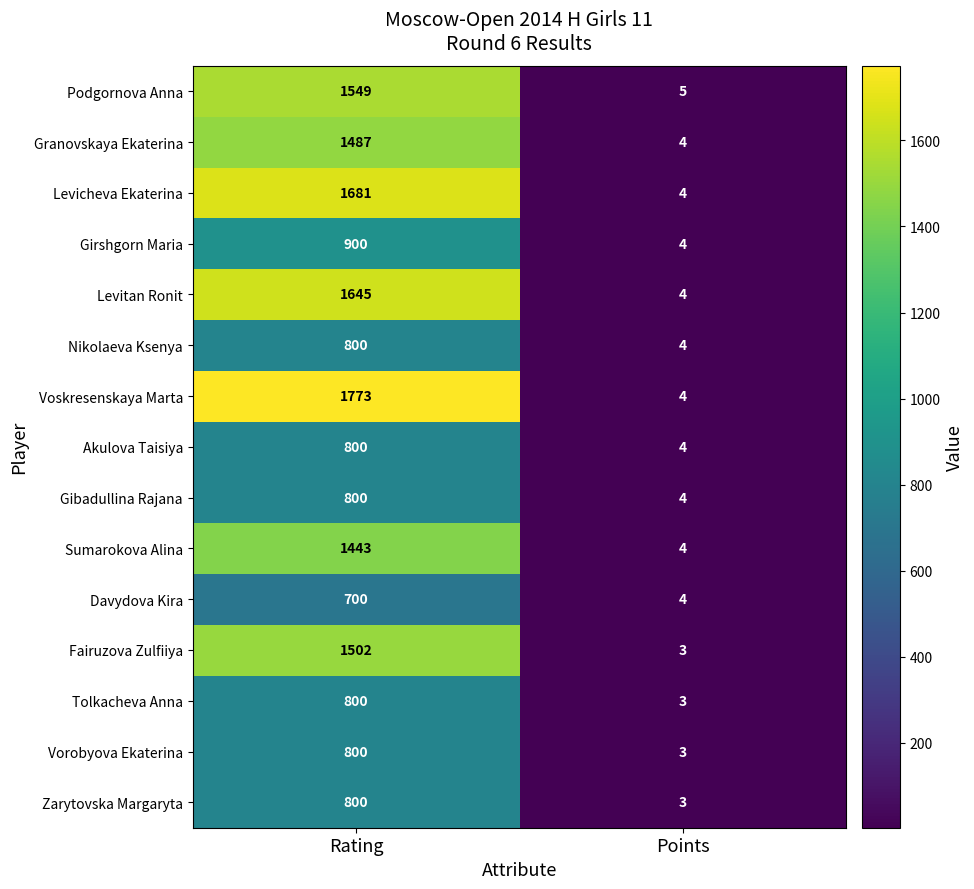

The Nikolaeva Ksenya series shows 4 at Points. True or false?

True